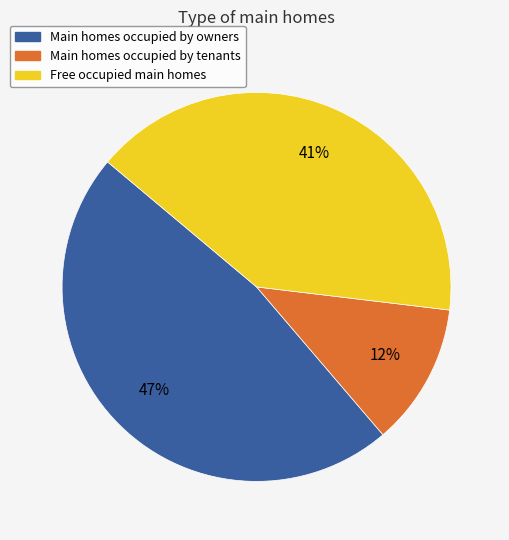

How many segments does this pie chart have?

3